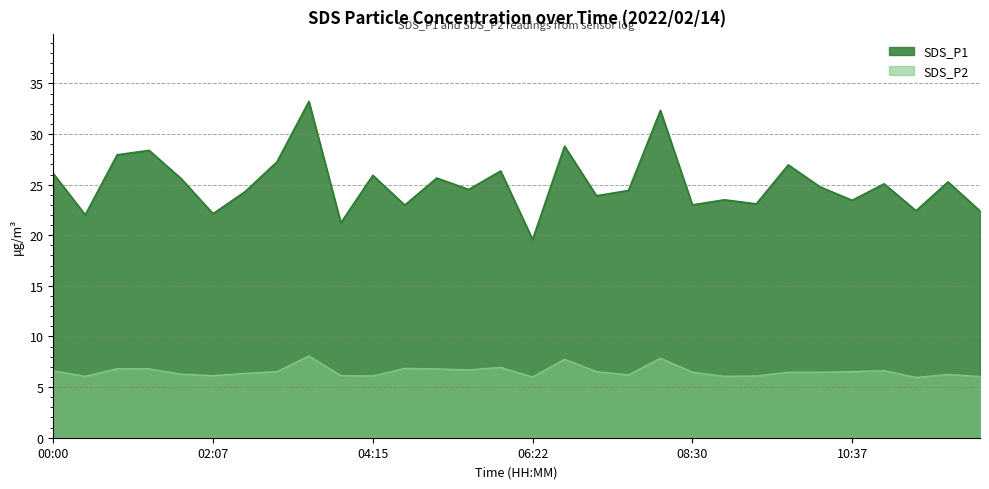

Is the value of SDS_P1 at 00:51 greater than the value of SDS_P2 at 01:16?

Yes